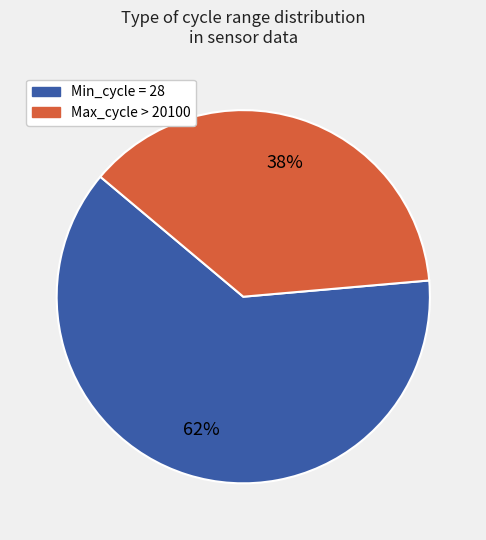

Is there any slice that represents more than half of the pie?

Yes